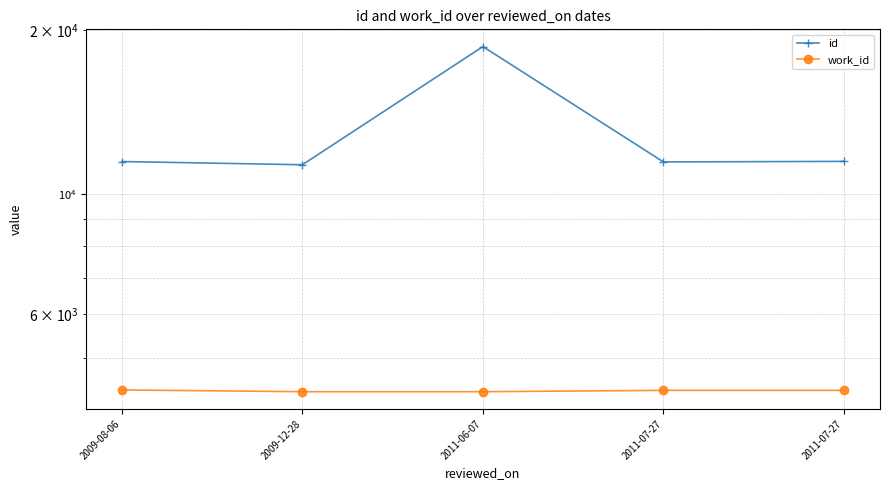

Rank the series at 2011-06-07 from lowest to highest value.

work_id, id